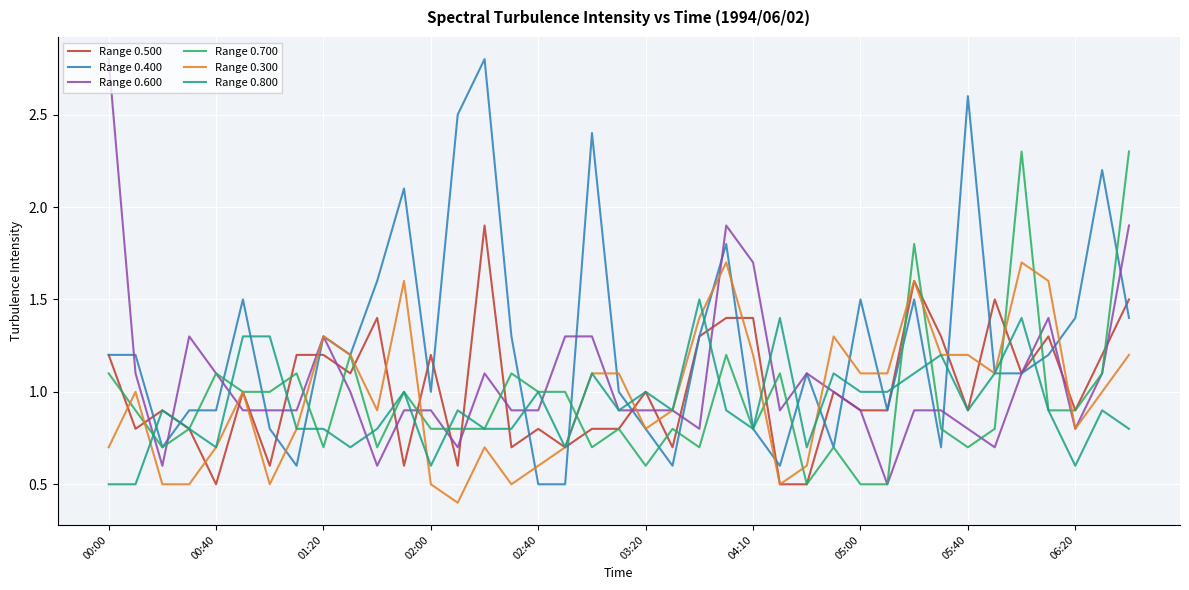

True or false: Range 0.300 has more than 1 points higher than both neighbors.

True